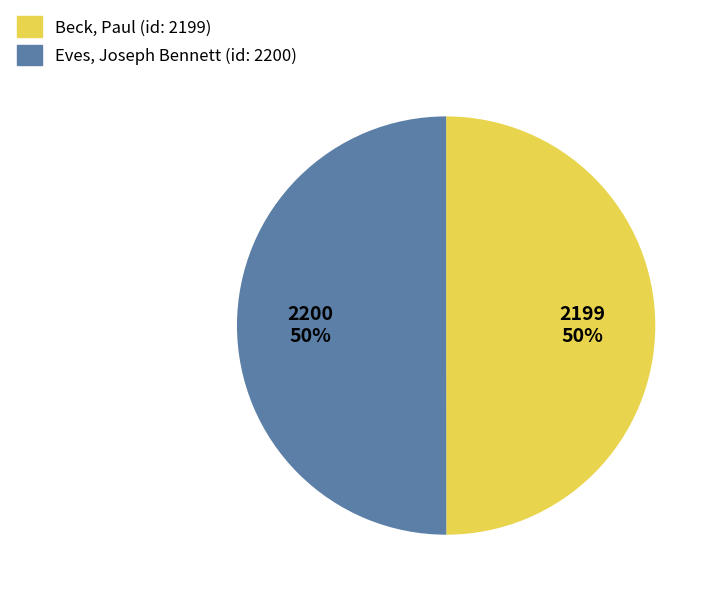

How many segments does this pie chart have?

2